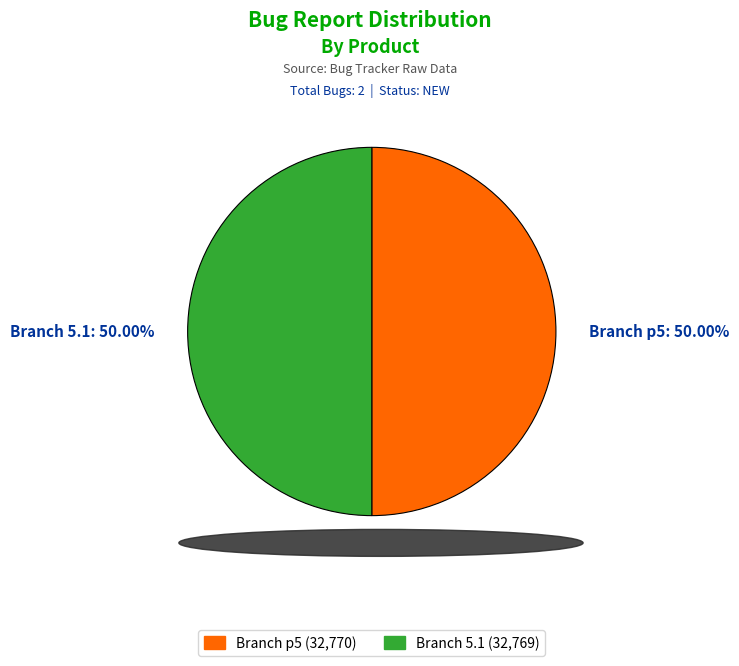

To the nearest percent, what is the combined percentage of Branch 5.1 and Branch p5?

100%